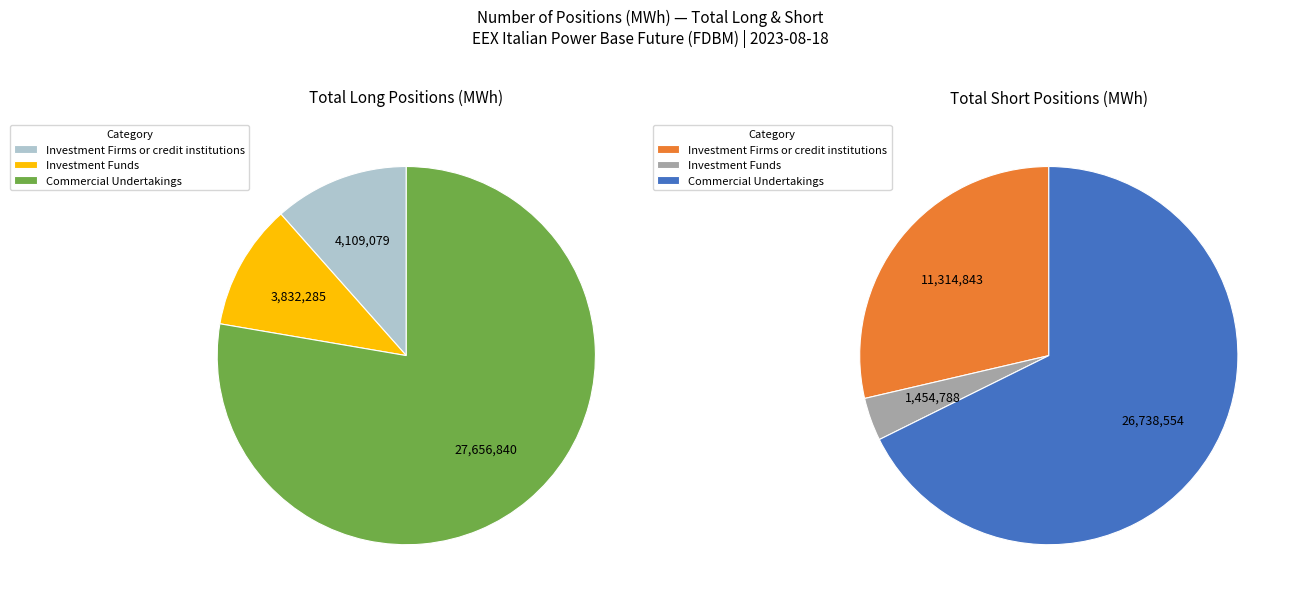

How many segments does this pie chart have?

3